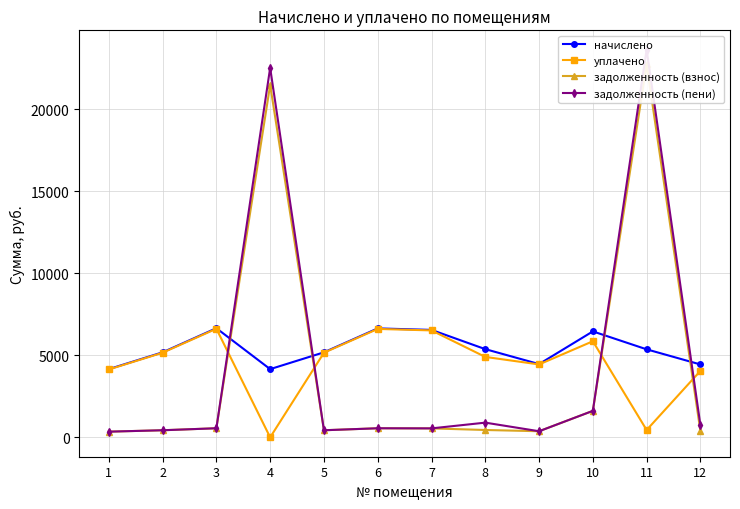

What is the average value of the уплачено series?

4490.8